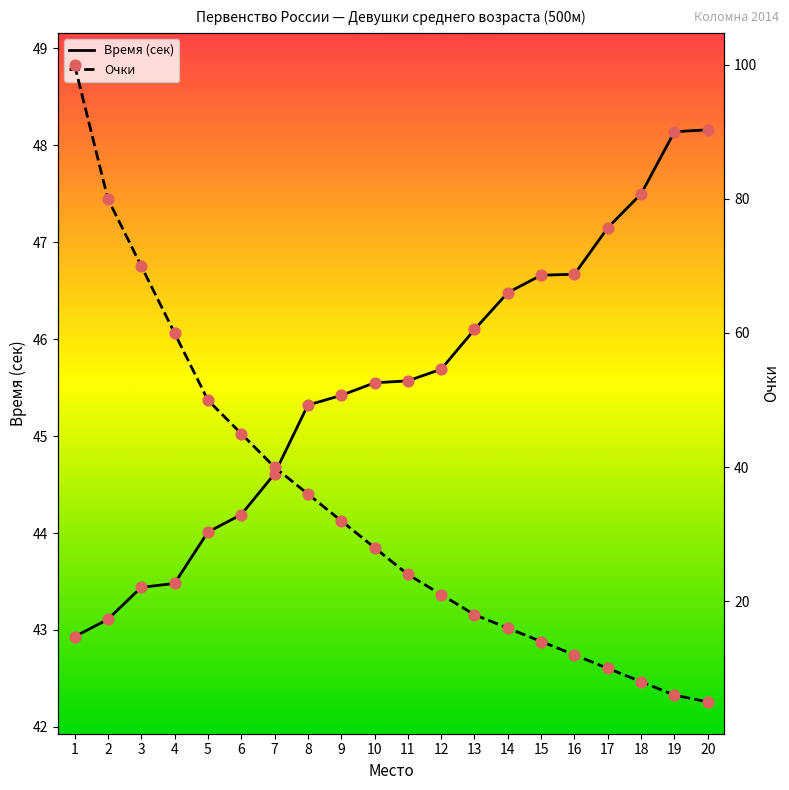

Which series reaches the maximum Y coordinate?

Очки